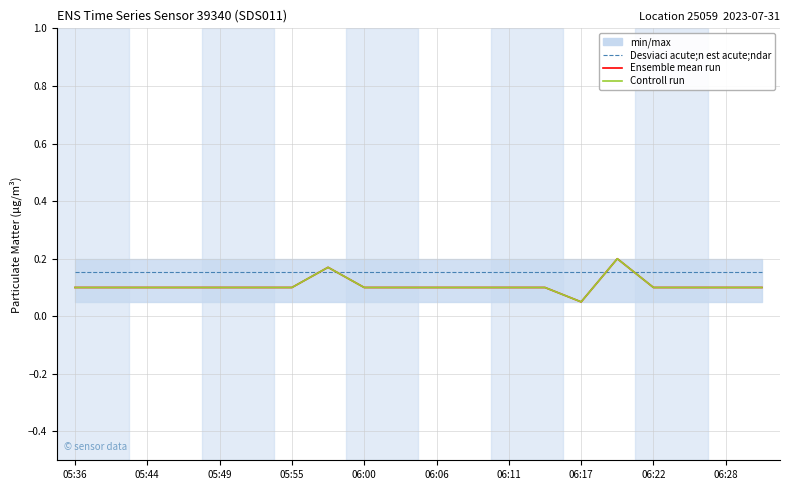

True or false: Controll run and Ensemble mean run cross at least once.

False